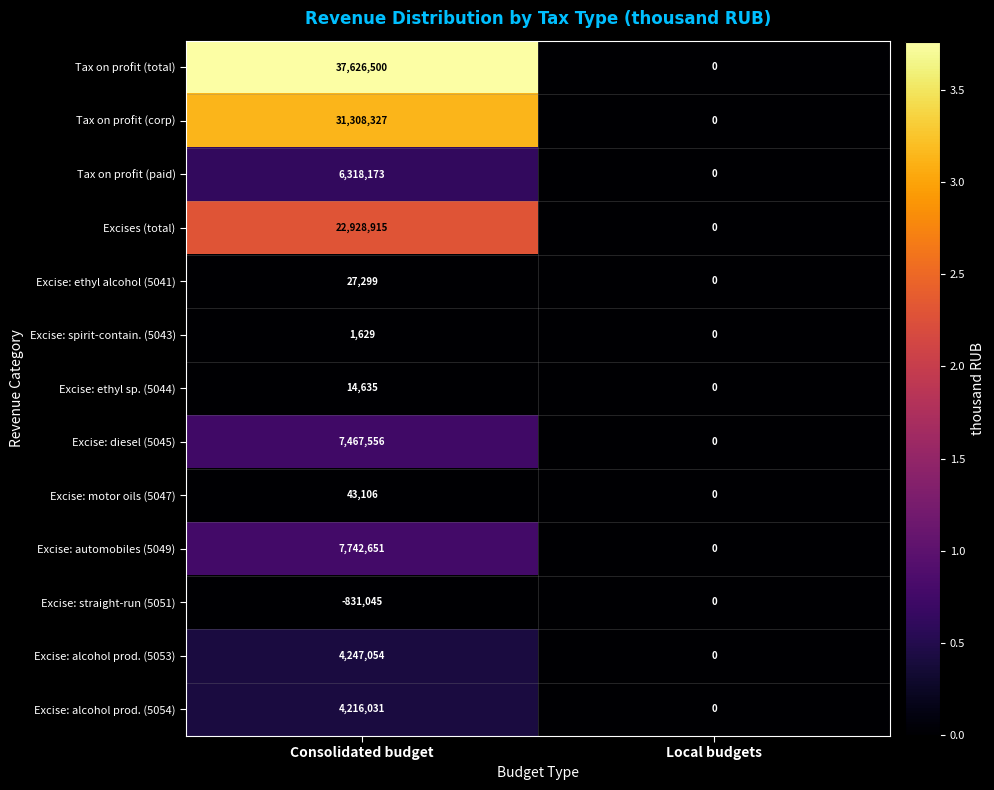

The Tax on profit (corp) series shows -16171464 at Local budgets. True or false?

False